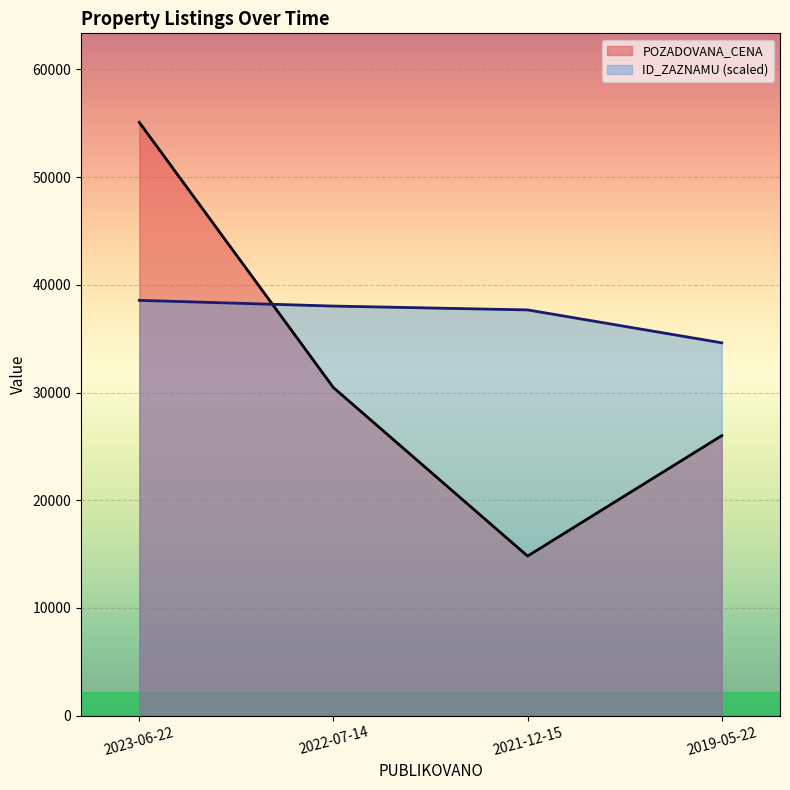

What is the highest value of the ID_ZAZNAMU series?

38563.0